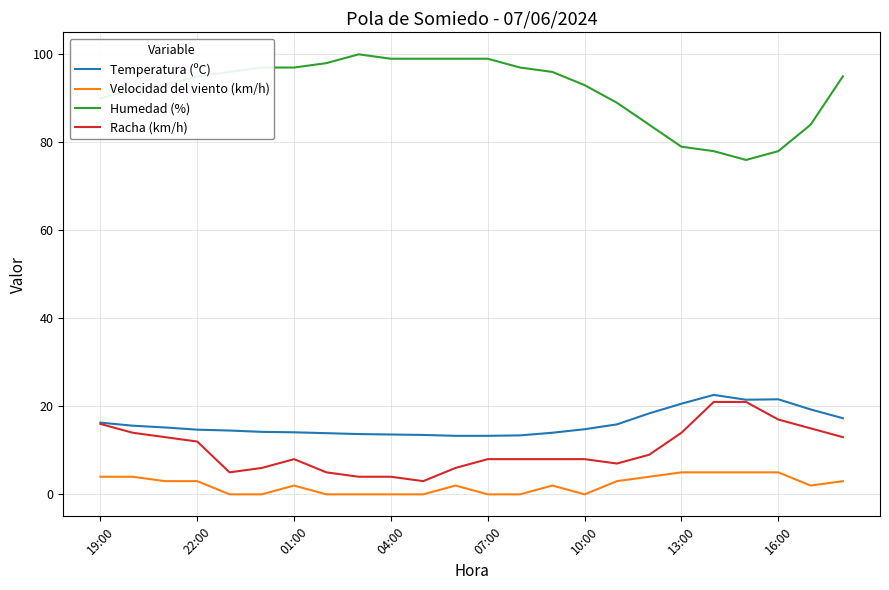

What is the greatest value displayed?

100.0